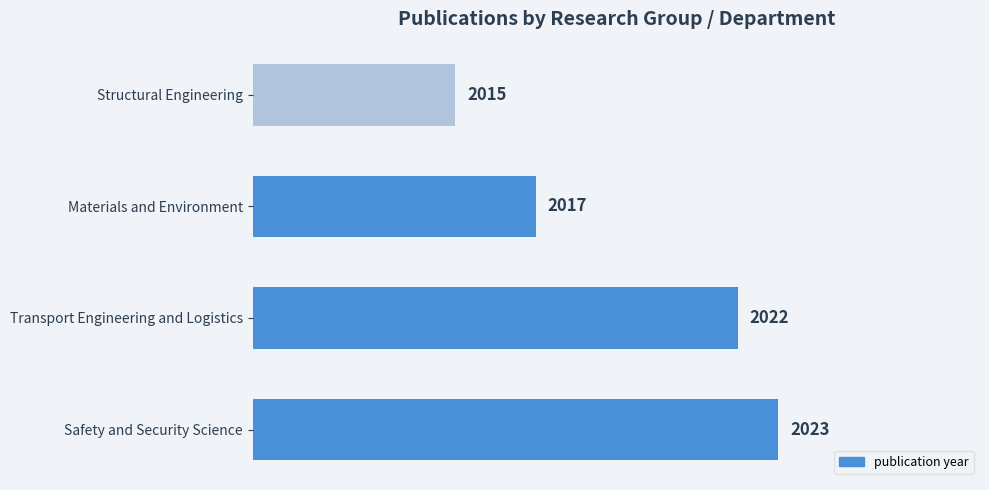

Reading bottom to top, what are all the values shown in this chart?

2023	2022	2017	2015